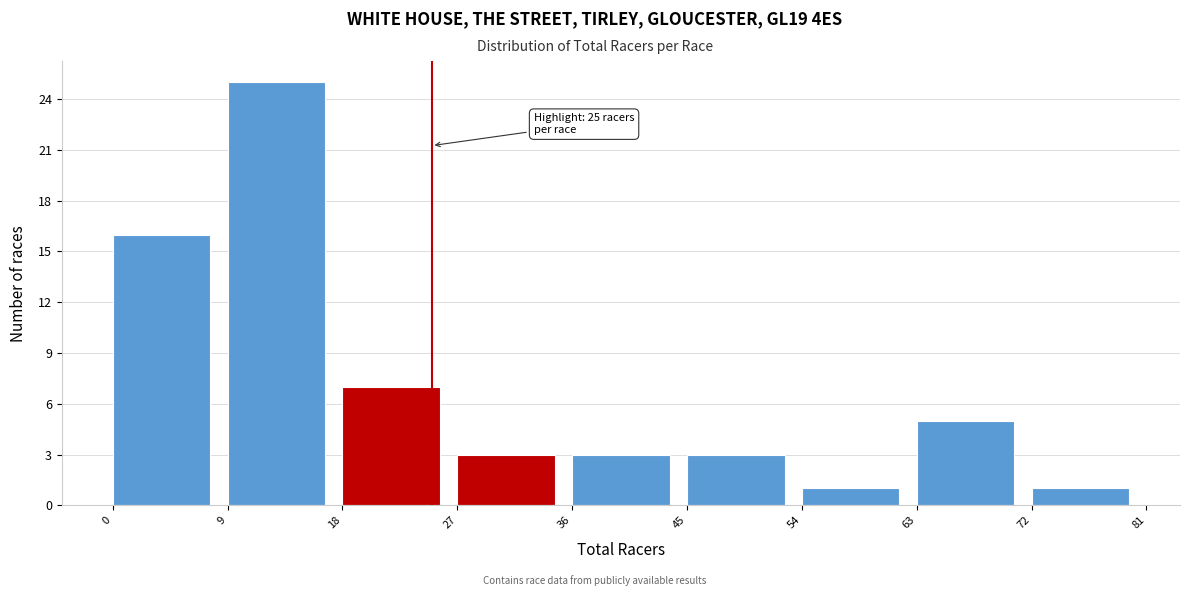

Which range on the x-axis has the tallest bar?

9 to 18